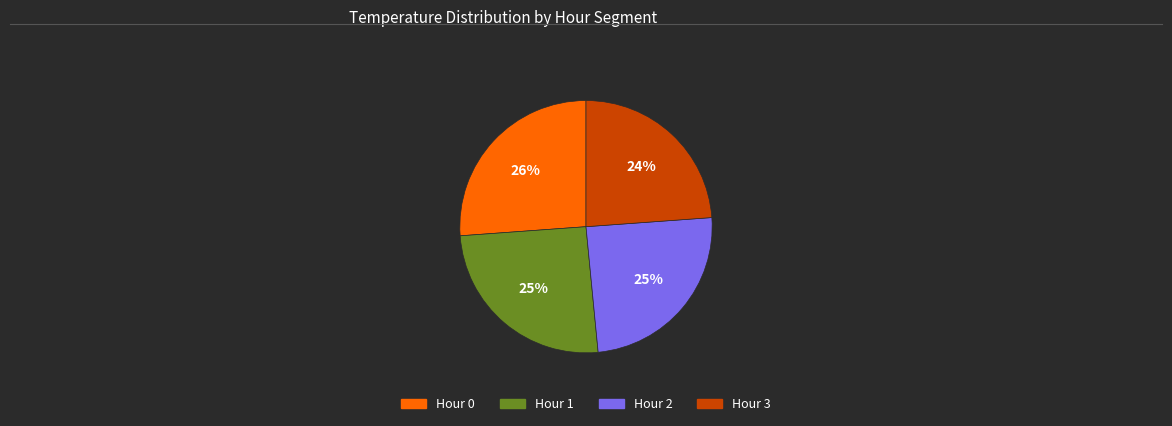

How many slices are in this pie chart?

4